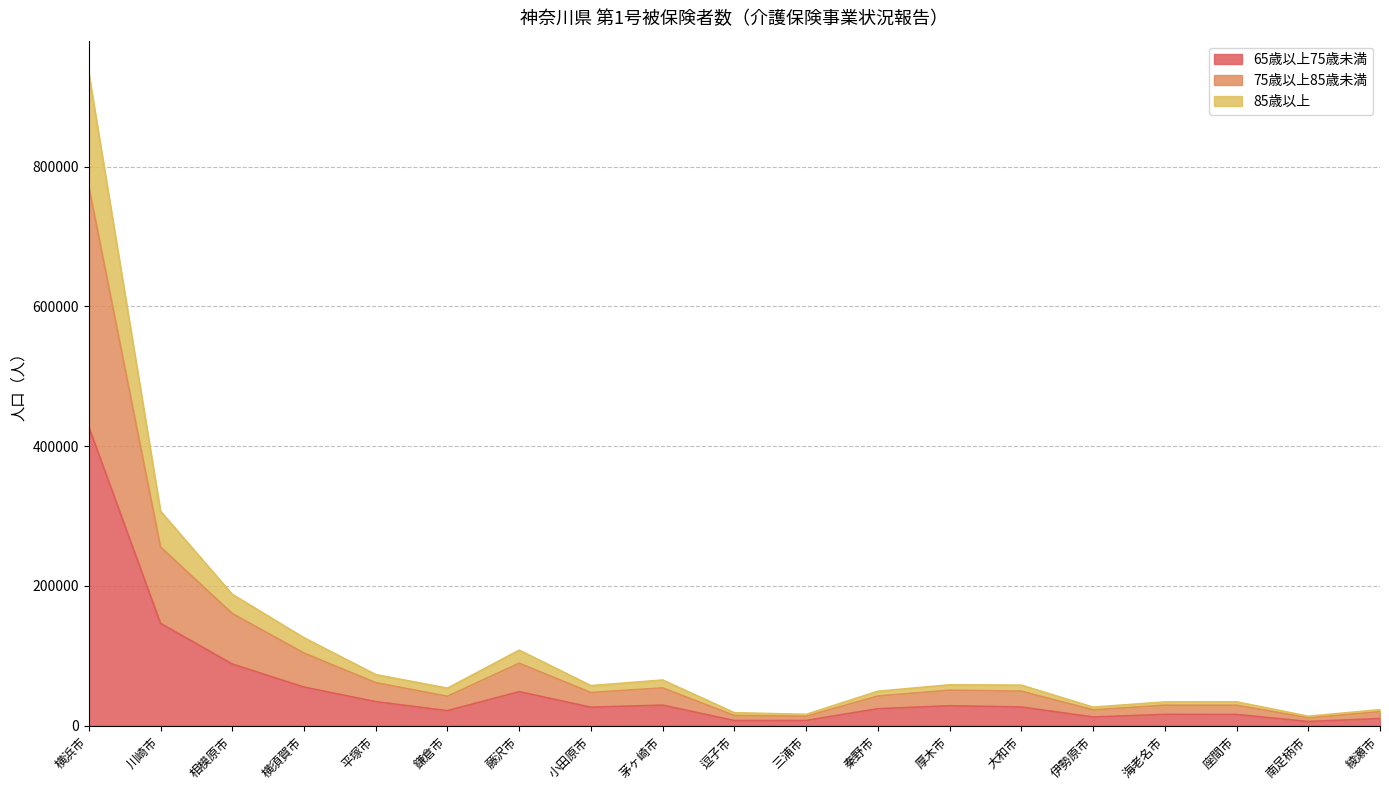

The value of 65歳以上75歳未満 at 小田原市 is 26527. True or false?

True